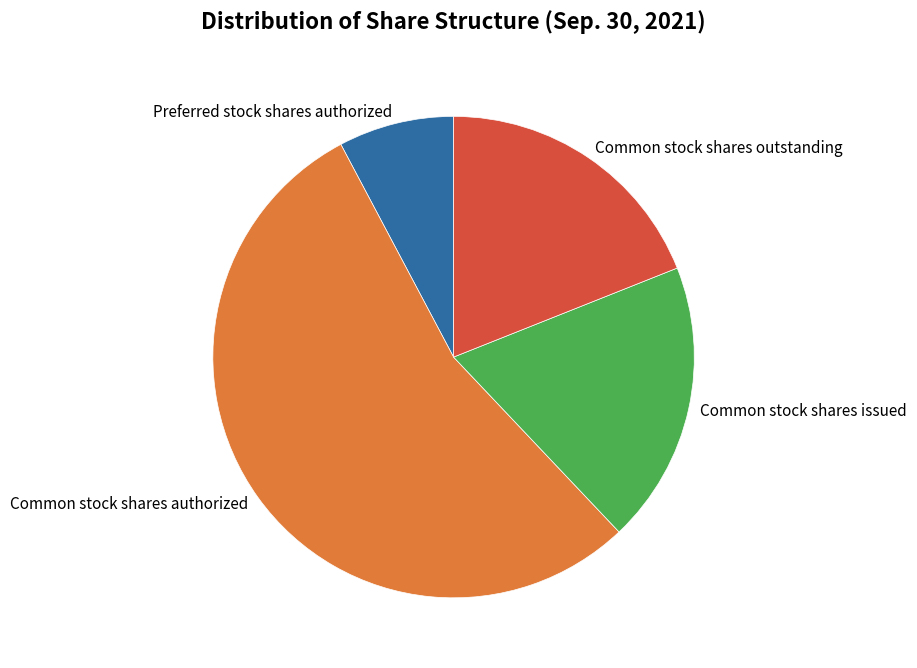

The Common stock shares authorized slice represents 54% of the pie. True or false?

True